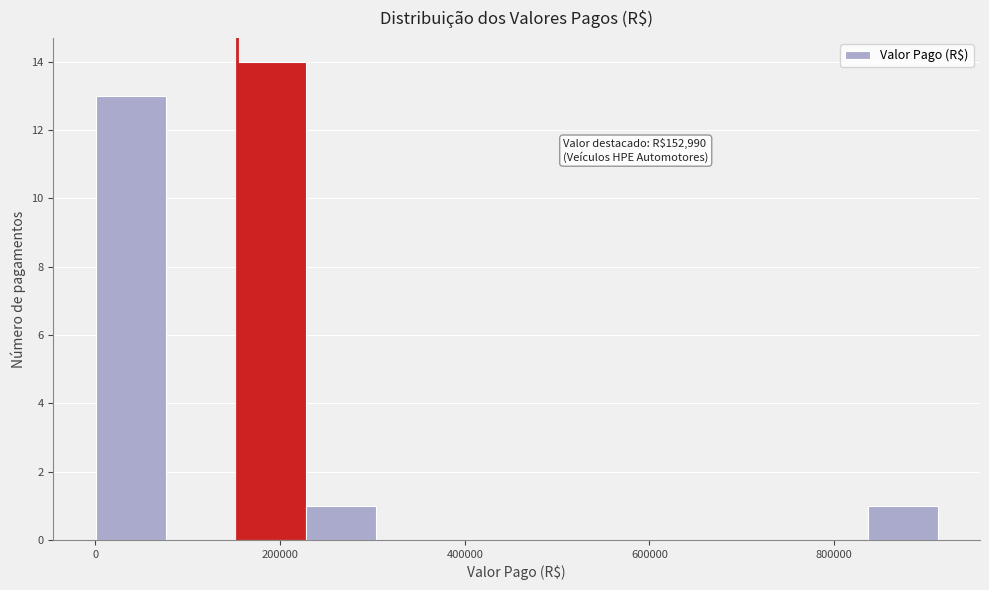

Around what value on the x-axis is the tallest bar? Give the approximate position of its centre, as read against the axis.

200000